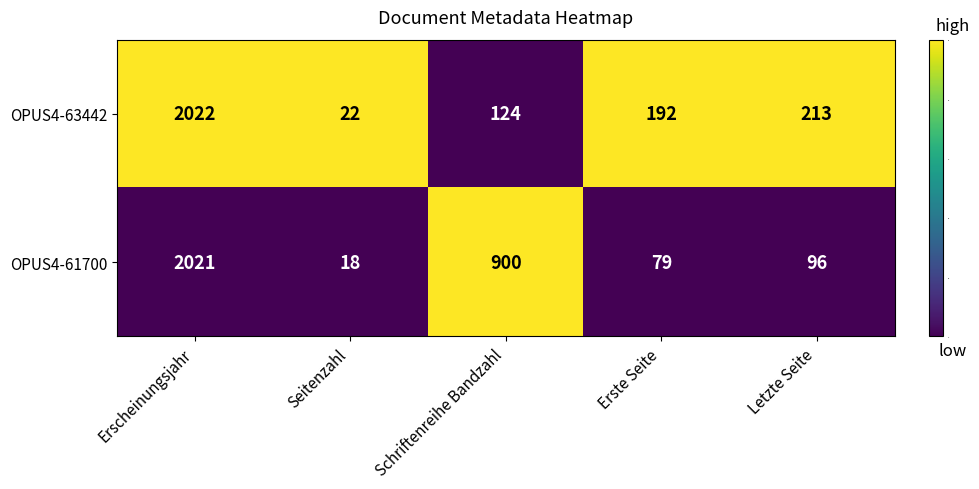

How many categories are shown in the chart?

5